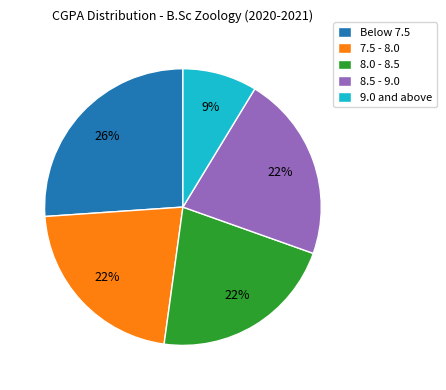

Which category has the smallest portion of the pie?

9.0 and above